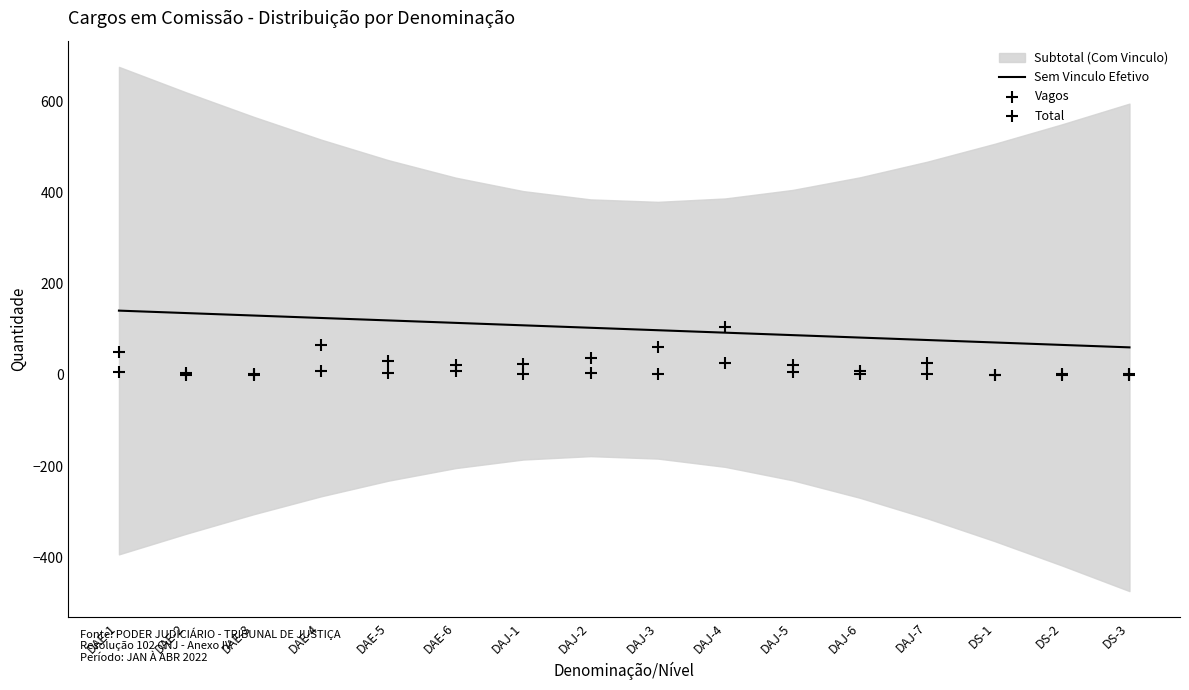

The value of Sem Vinculo Efetivo at DAE-5 is 119.8. True or false?

True